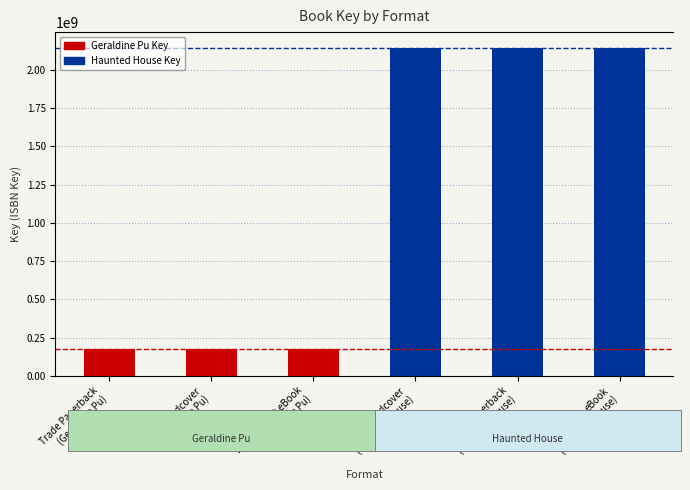

Reading left to right, list all the values displayed in this chart.

174993711	174993711	174993711	2140792341	2140792341	2140792341